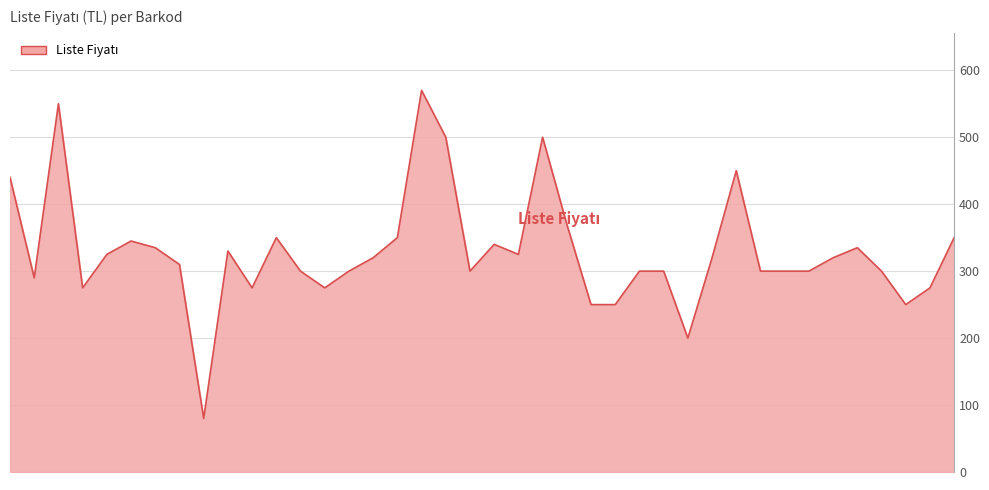

Rank the categories by value from highest to lowest.

17, 2, 18, 22, 30, 0, 23, 11, 16, 39, 5, 20, 6, 35, 9, 4, 21, 15, 29, 34, 7, 12, 14, 19, 26, 27, 31, 32, 33, 36, 1, 3, 10, 13, 38, 24, 25, 37, 28, 8